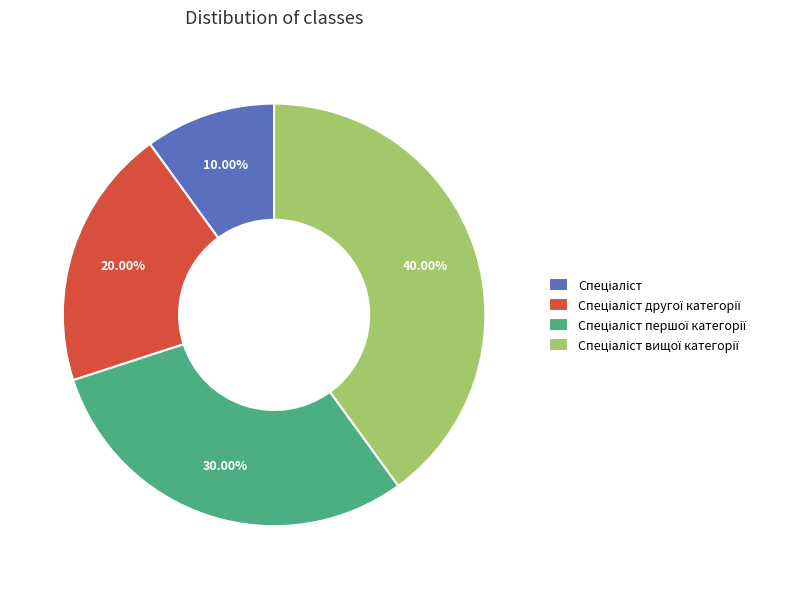

Is there a majority slice in this chart?

No